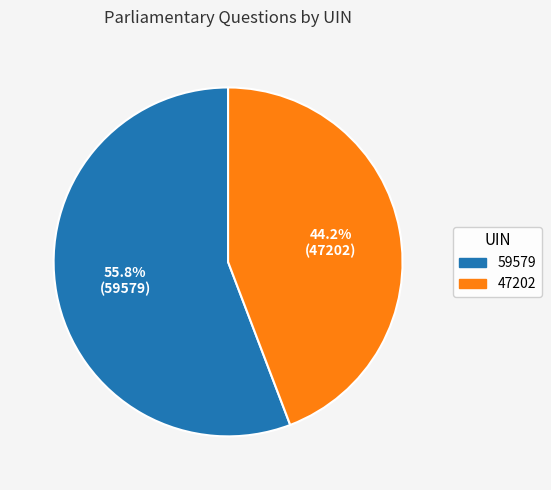

How many segments does this pie chart have?

2